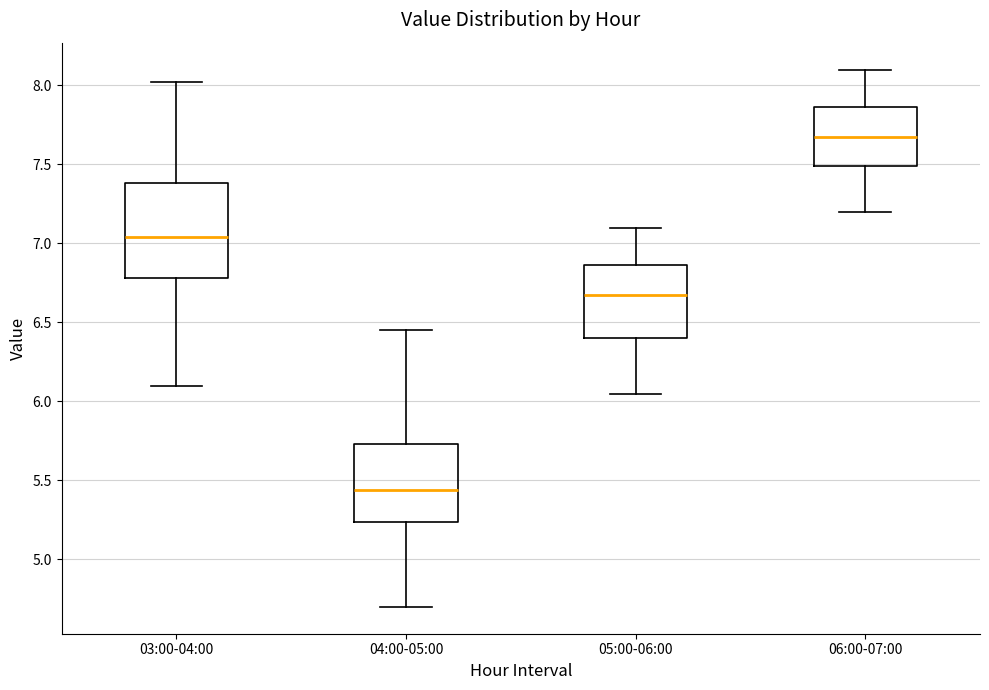

Which box is the tallest, from its lower edge to its upper edge?

03:00-04:00